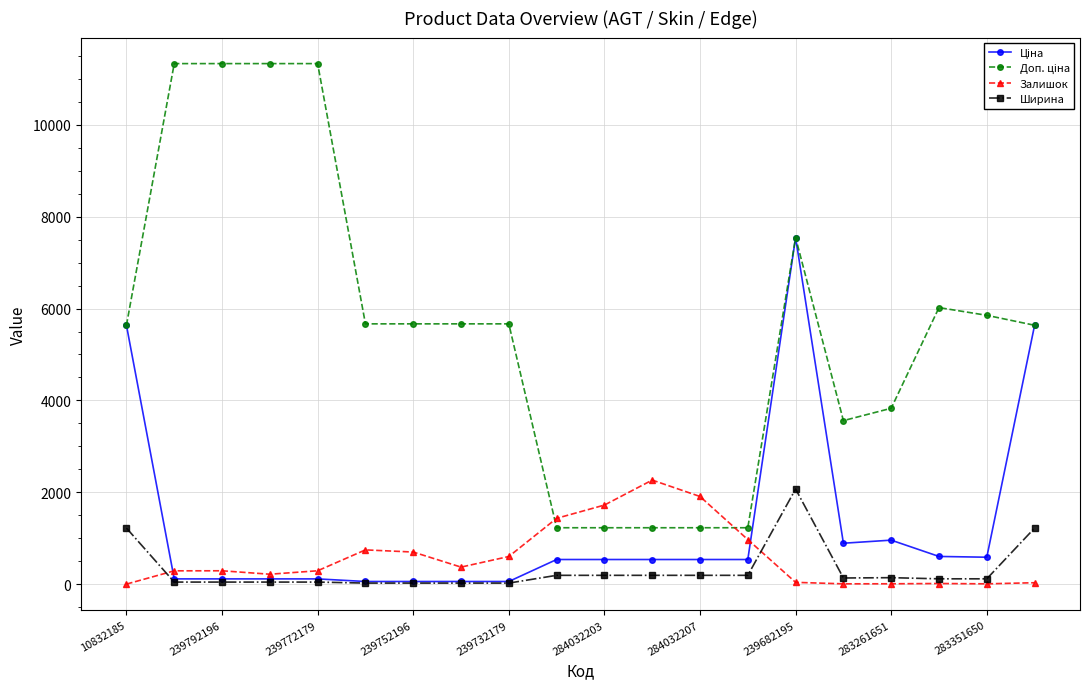

At how many categories does at least one series exceed 6422?

5